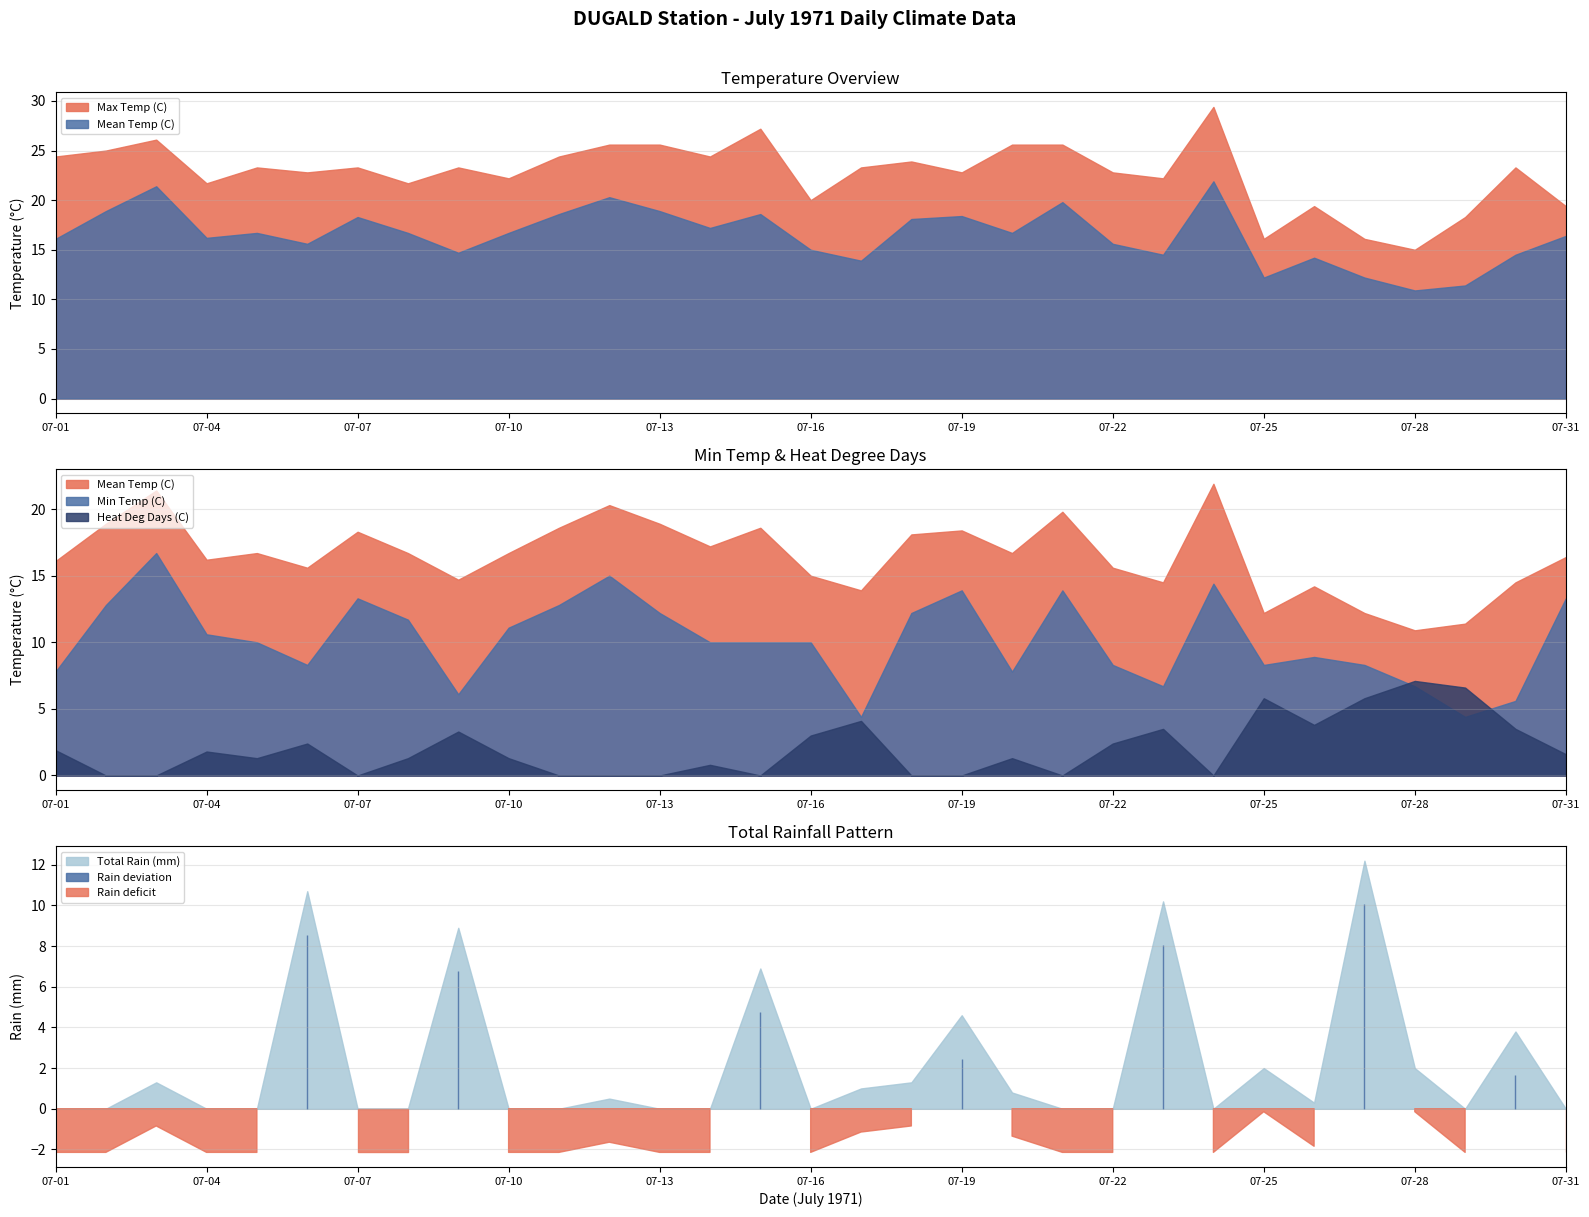

Reading left to right, extract all data points from this chart.

Max Temp (C): 07-01=24.4	07-02=25.0	07-03=26.1	07-04=21.7	07-05=23.3	07-06=22.8	07-07=23.3	07-08=21.7	07-09=23.3	07-10=22.2	07-11=24.4	07-12=25.6	07-13=25.6	07-14=24.4	07-15=27.2	07-16=20.0	07-17=23.3	07-18=23.9	07-19=22.8	07-20=25.6	07-21=25.6	07-22=22.8	07-23=22.2	07-24=29.4	07-25=16.1	07-26=19.4	07-27=16.1	07-28=15.0	07-29=18.3	07-30=23.3	07-31=19.4
Mean Temp (C): 07-01=16.1	07-02=18.9	07-03=21.4	07-04=16.2	07-05=16.7	07-06=15.6	07-07=18.3	07-08=16.7	07-09=14.7	07-10=16.7	07-11=18.6	07-12=20.3	07-13=18.9	07-14=17.2	07-15=18.6	07-16=15.0	07-17=13.9	07-18=18.1	07-19=18.4	07-20=16.7	07-21=19.8	07-22=15.6	07-23=14.5	07-24=21.9	07-25=12.2	07-26=14.2	07-27=12.2	07-28=10.9	07-29=11.4	07-30=14.5	07-31=16.4
Min Temp (C): 07-01=7.8	07-02=12.8	07-03=16.7	07-04=10.6	07-05=10.0	07-06=8.3	07-07=13.3	07-08=11.7	07-09=6.1	07-10=11.1	07-11=12.8	07-12=15.0	07-13=12.2	07-14=10.0	07-15=10.0	07-16=10.0	07-17=4.4	07-18=12.2	07-19=13.9	07-20=7.8	07-21=13.9	07-22=8.3	07-23=6.7	07-24=14.4	07-25=8.3	07-26=8.9	07-27=8.3	07-28=6.7	07-29=4.4	07-30=5.6	07-31=13.3
Heat Deg Days (C): 07-01=1.9	07-02=0.0	07-03=0.0	07-04=1.8	07-05=1.3	07-06=2.4	07-07=0.0	07-08=1.3	07-09=3.3	07-10=1.3	07-11=0.0	07-12=0.0	07-13=0.0	07-14=0.8	07-15=0.0	07-16=3.0	07-17=4.1	07-18=0.0	07-19=0.0	07-20=1.3	07-21=0.0	07-22=2.4	07-23=3.5	07-24=0.0	07-25=5.8	07-26=3.8	07-27=5.8	07-28=7.1	07-29=6.6	07-30=3.5	07-31=1.6
Total Rain (mm): 07-01=0.0	07-02=0.0	07-03=1.3	07-04=0.0	07-05=0.0	07-06=10.7	07-07=0.0	07-08=0.0	07-09=8.9	07-10=0.0	07-11=0.0	07-12=0.5	07-13=0.0	07-14=0.0	07-15=6.9	07-16=0.0	07-17=1.0	07-18=1.3	07-19=4.6	07-20=0.8	07-21=0.0	07-22=0.0	07-23=10.2	07-24=0.0	07-25=2.0	07-26=0.3	07-27=12.2	07-28=2.0	07-29=0.0	07-30=3.8	07-31=0.0